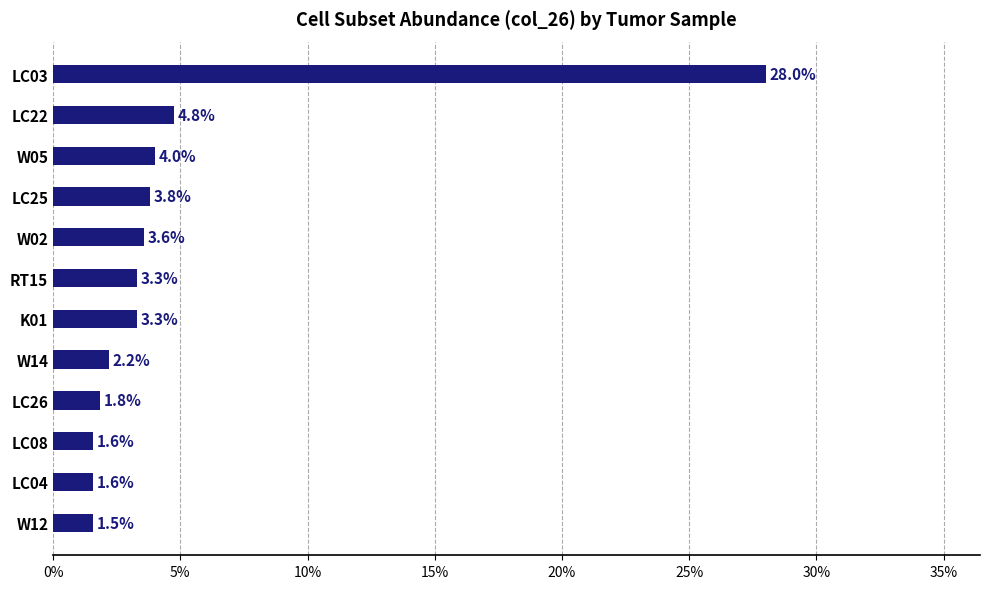

What is the average value?

5.0